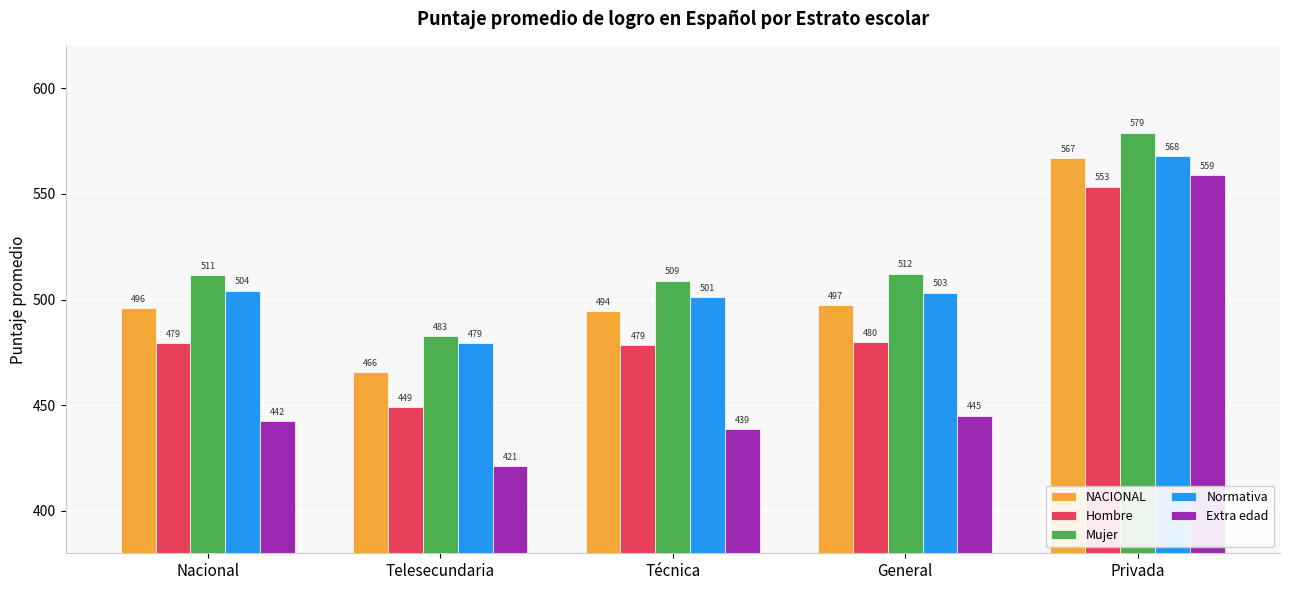

Read the NACIONAL value at Nacional.

495.9